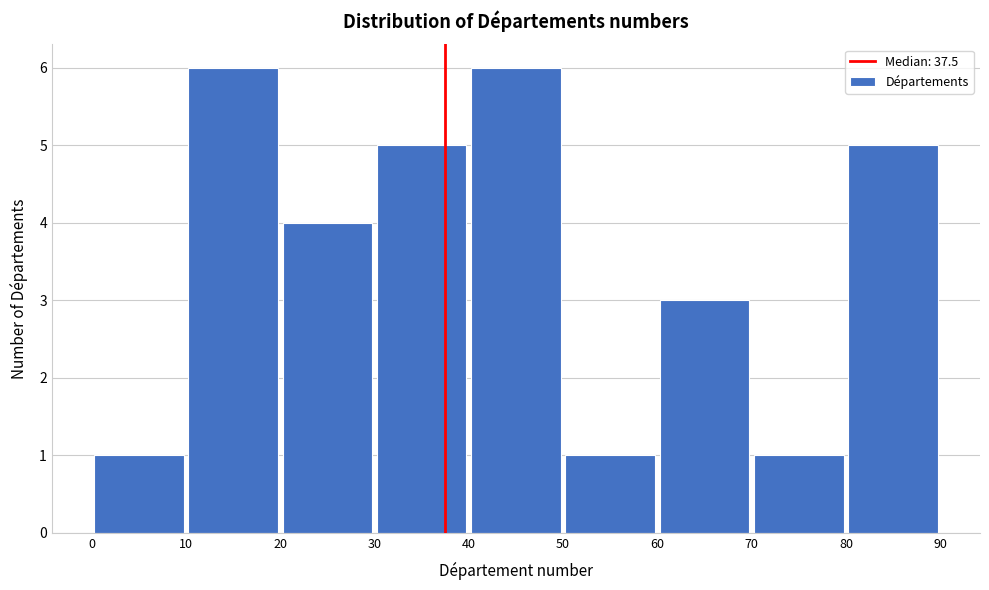

What is the height of the bar covering 30 to 40 on the x-axis? The values are not printed on the chart, so give them approximately, as read against the axis.

5